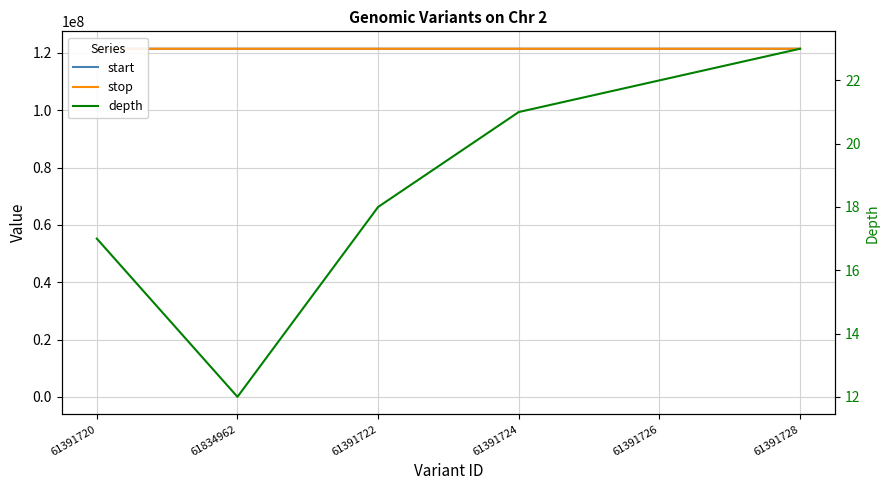

What is the minimum value shown in the chart?

12